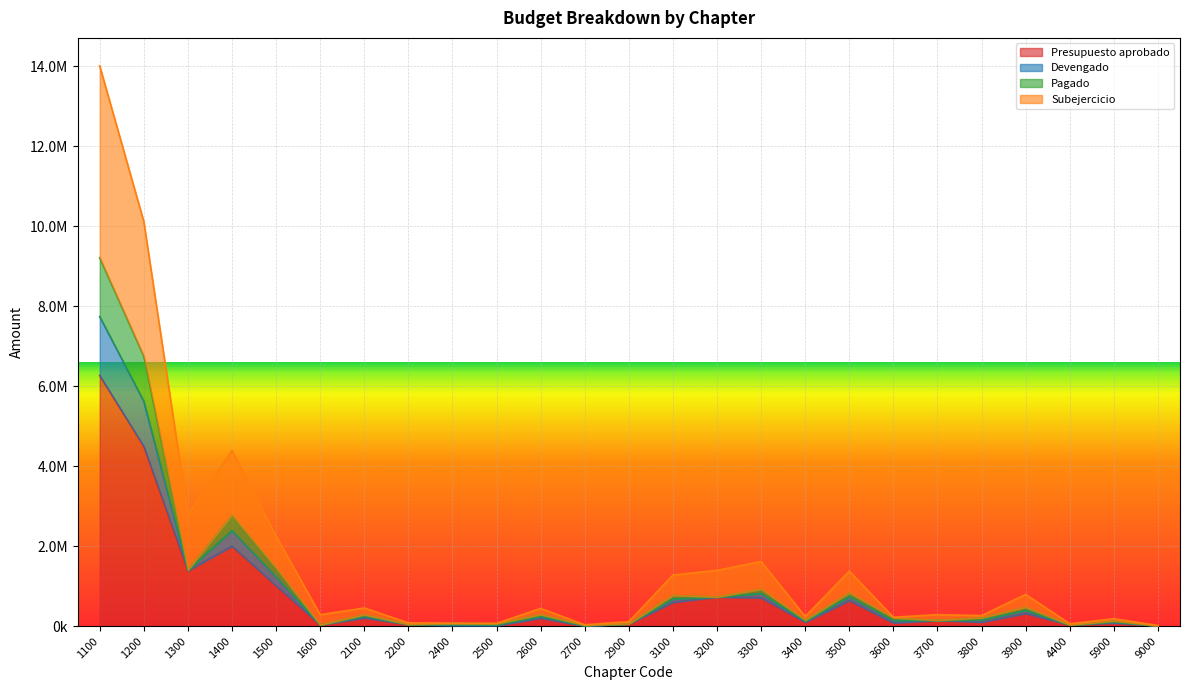

Between 1400 and 2700, which series saw the biggest shift?

Subejercicio